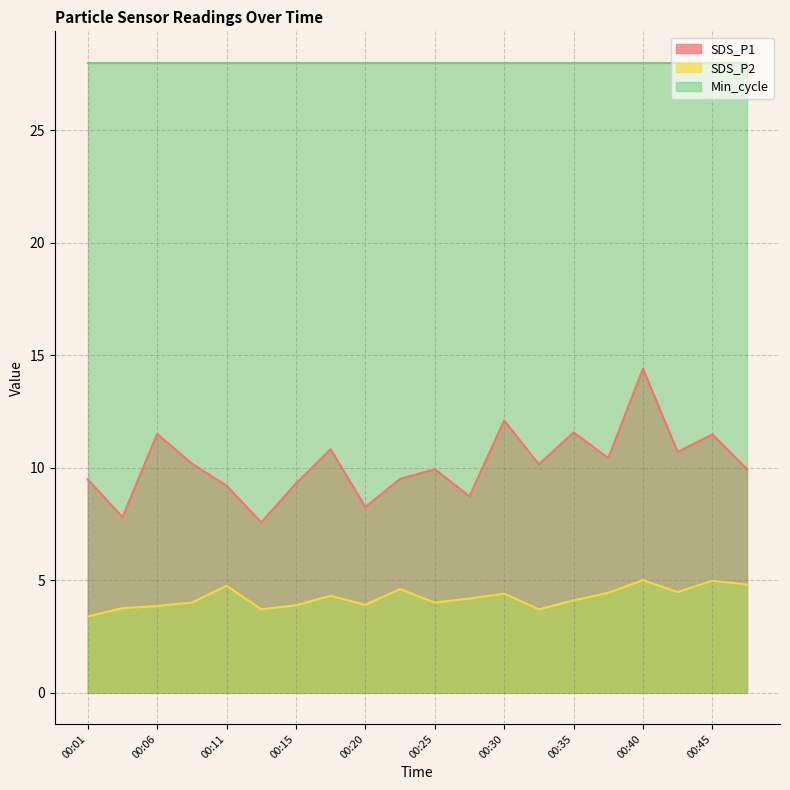

Which series has the widest spread of values?

SDS_P1